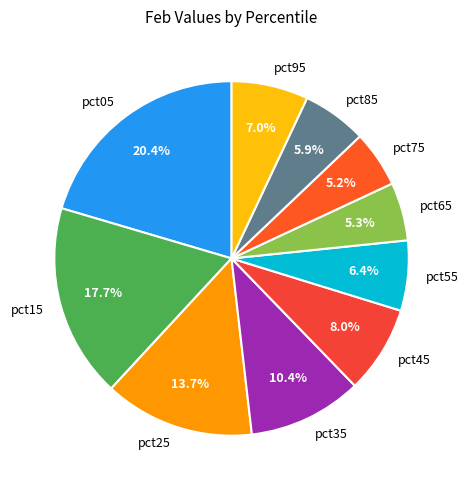

To the nearest percent, what percentage of the pie is pct95?

7%